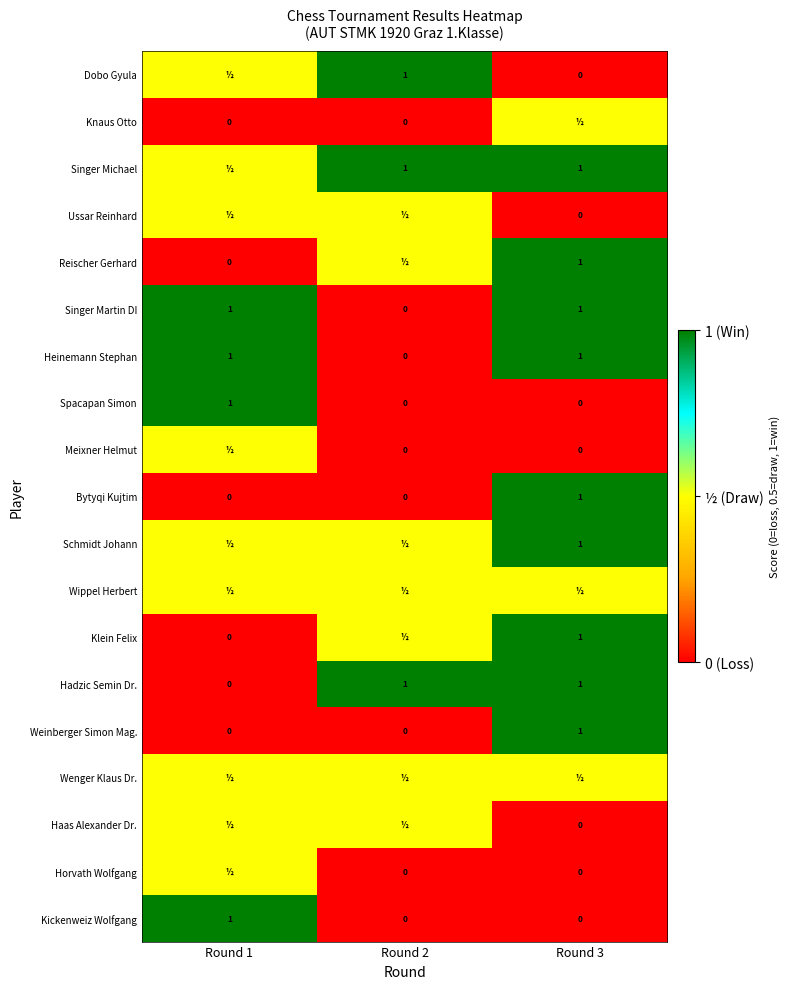

Which label corresponds to the largest value in the chart?

Round 2